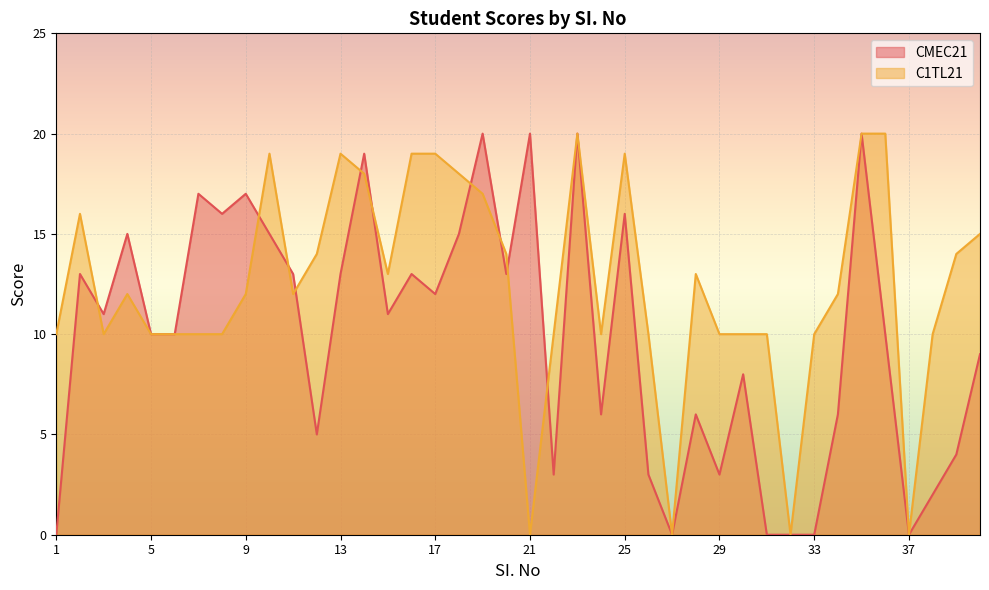

Where is the first local maximum for C1TL21?

2